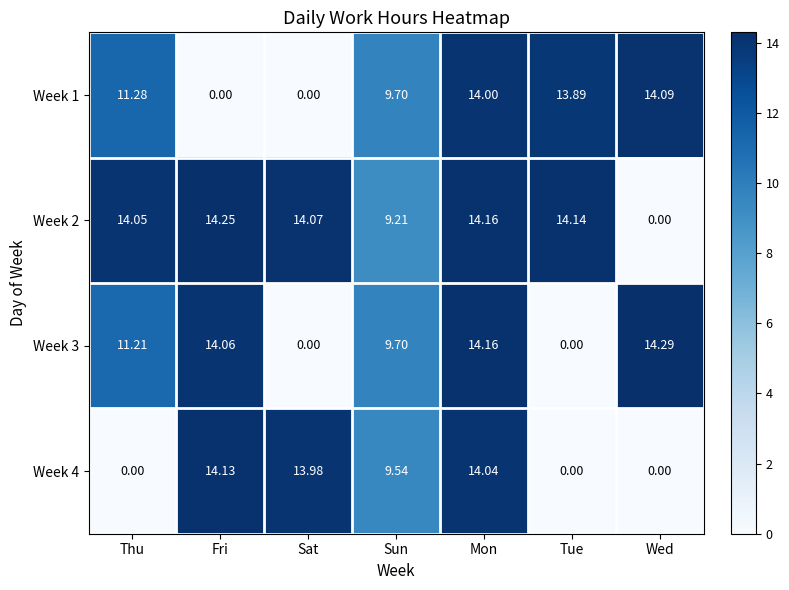

Which label corresponds to the largest value in the chart?

Wed